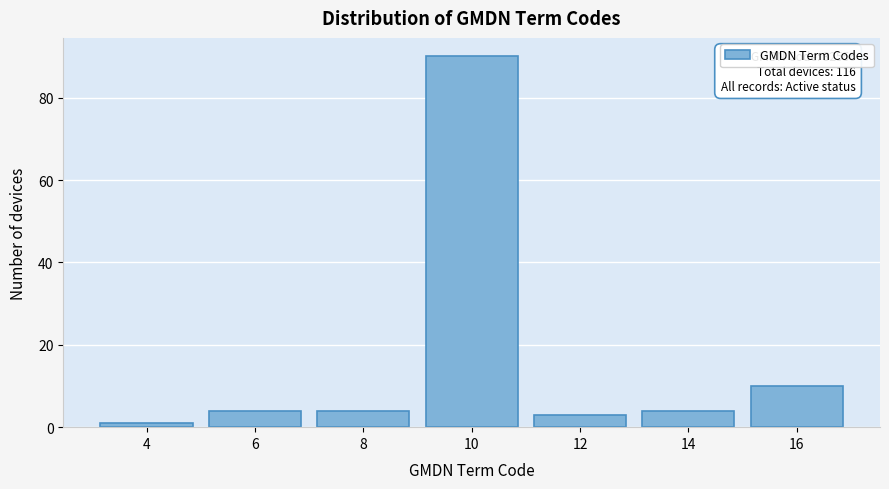

Over which range of the x-axis is the bar tallest?

9 to 11